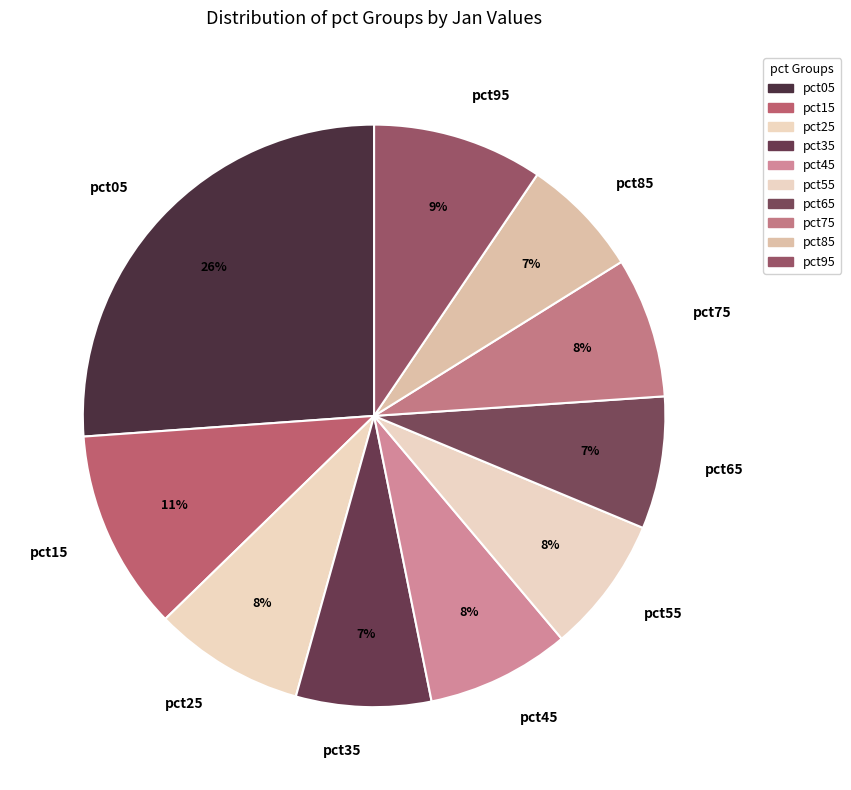

True or false: pct55 accounts for 19% of the total.

False